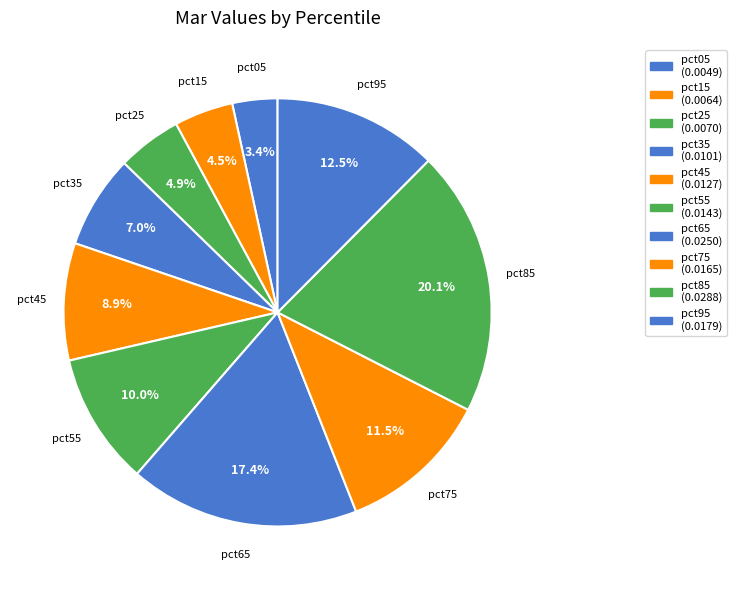

Do pct55 and pct25 together represent more than half of the pie?

No